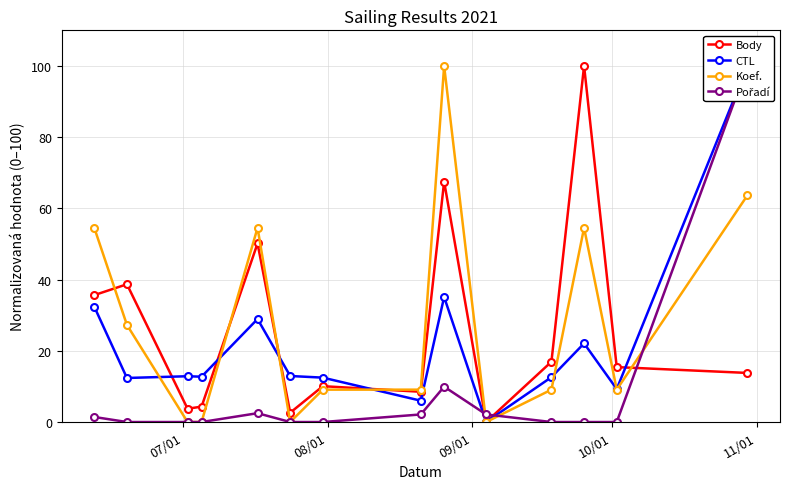

How many interior local valleys does the Body series have?

4